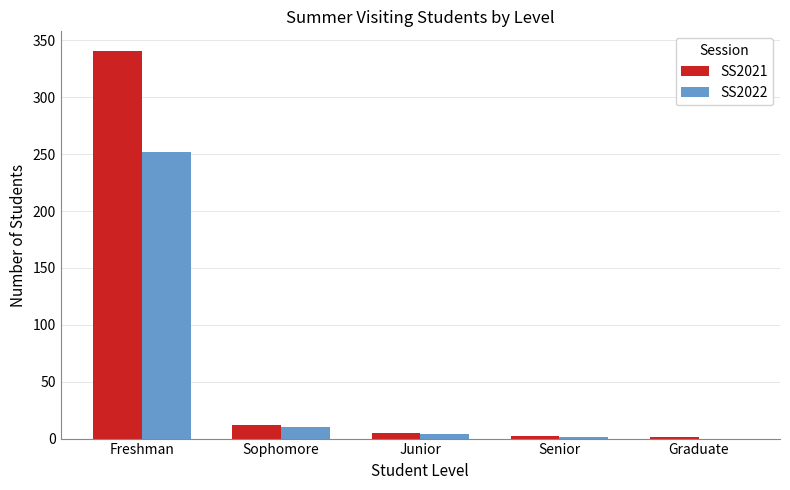

What are all the series names shown in the legend?

SS2021, SS2022